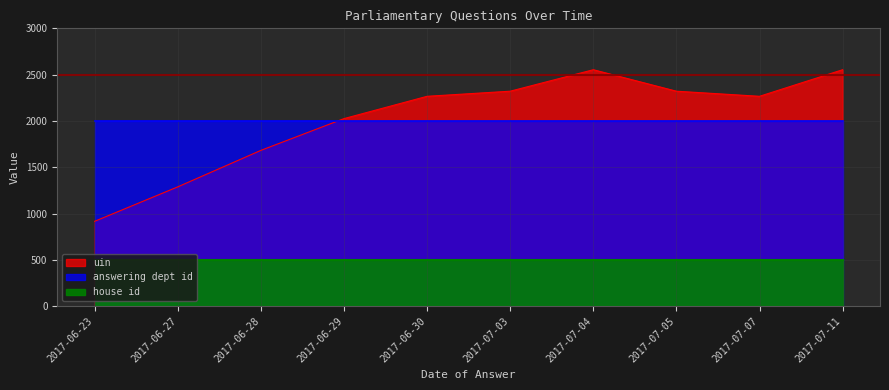

Which series has the largest total across all categories?

uin